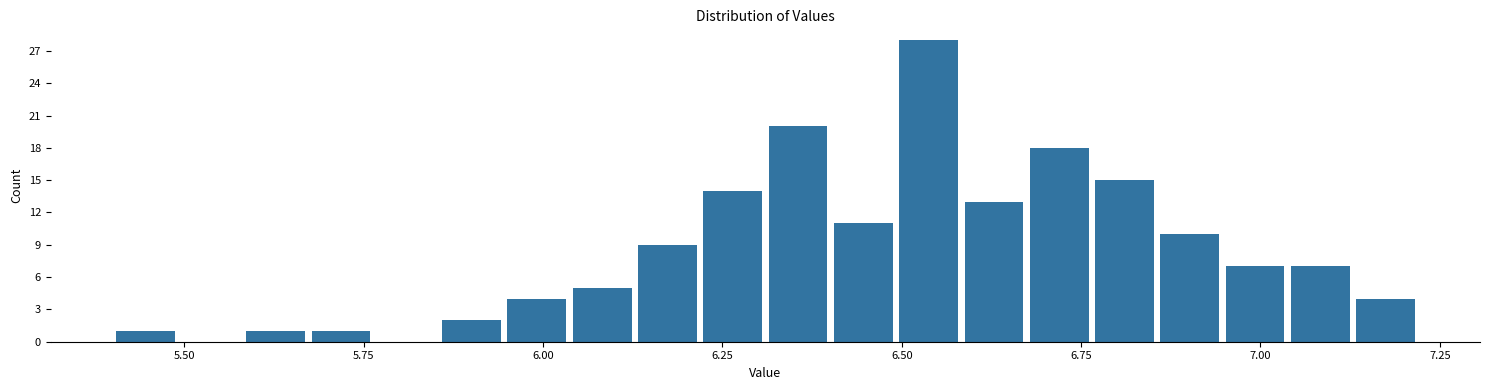

Read against the x-axis, roughly where is the centre of the tallest bar?

6.55